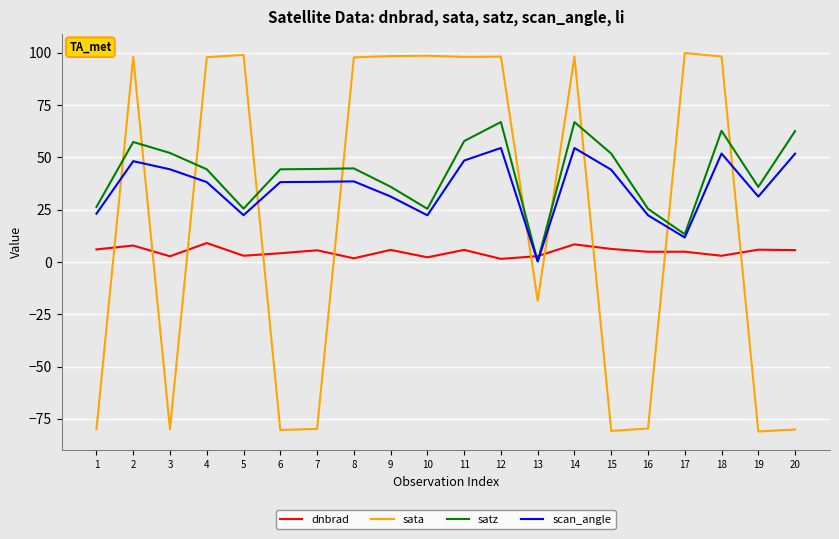

Rank the series by their average value, from lowest to highest.

dnbrad, sata, scan_angle, satz